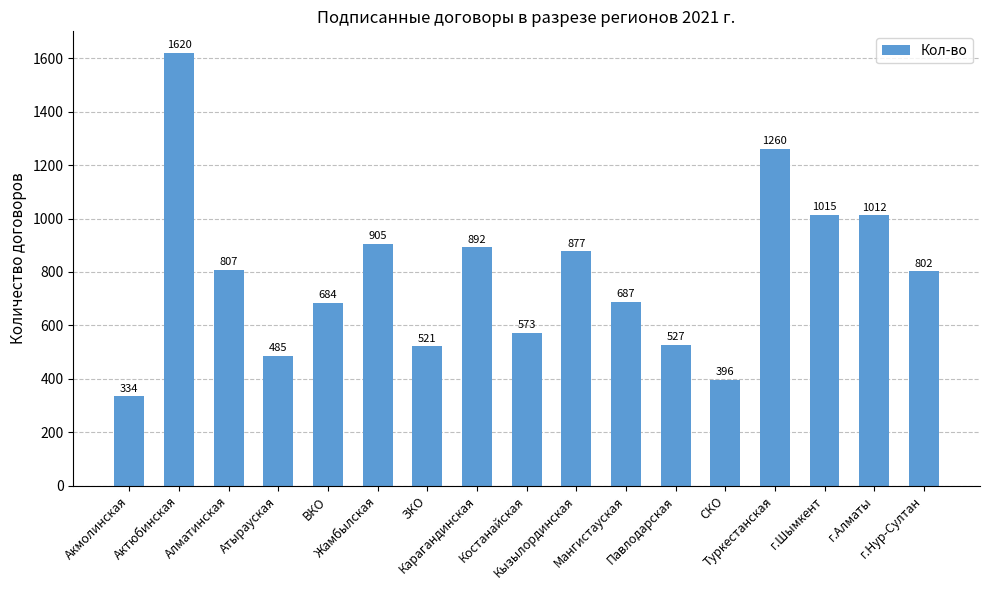

Where is the data nearest to the value 977?

г.Алматы